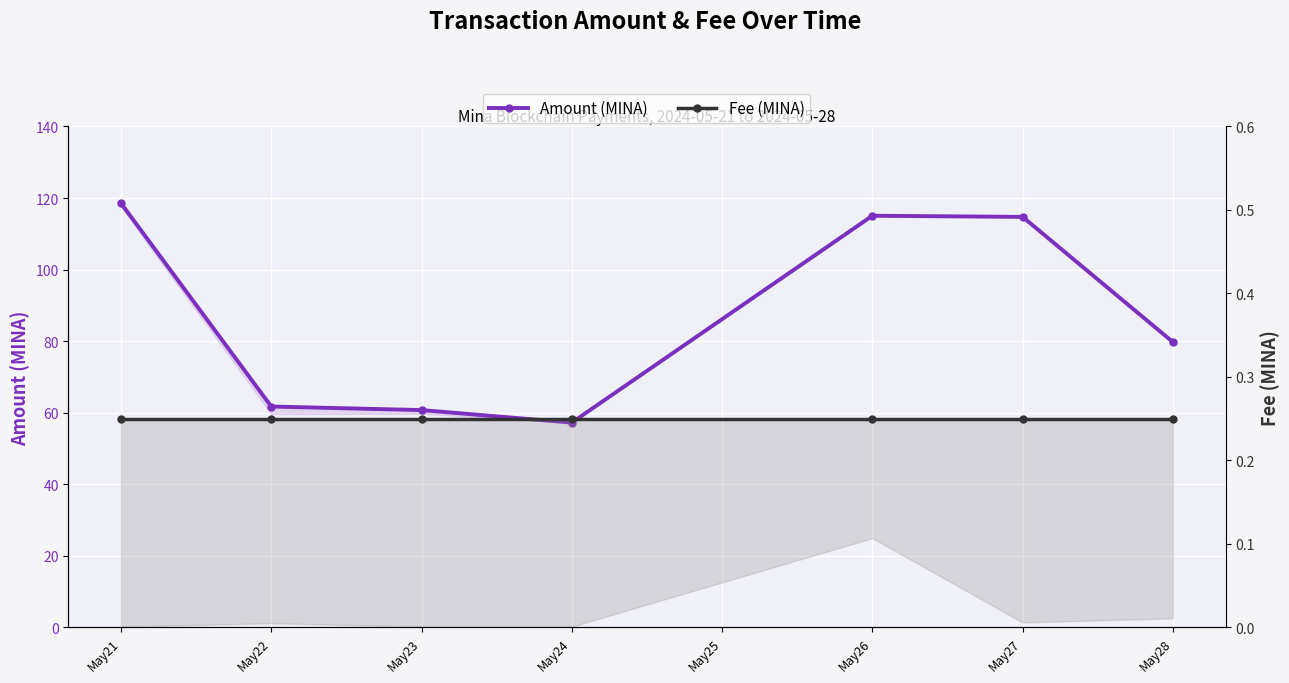

Rank the series by their maximum value, from lowest to highest.

Fee (MINA), Amount (MINA)